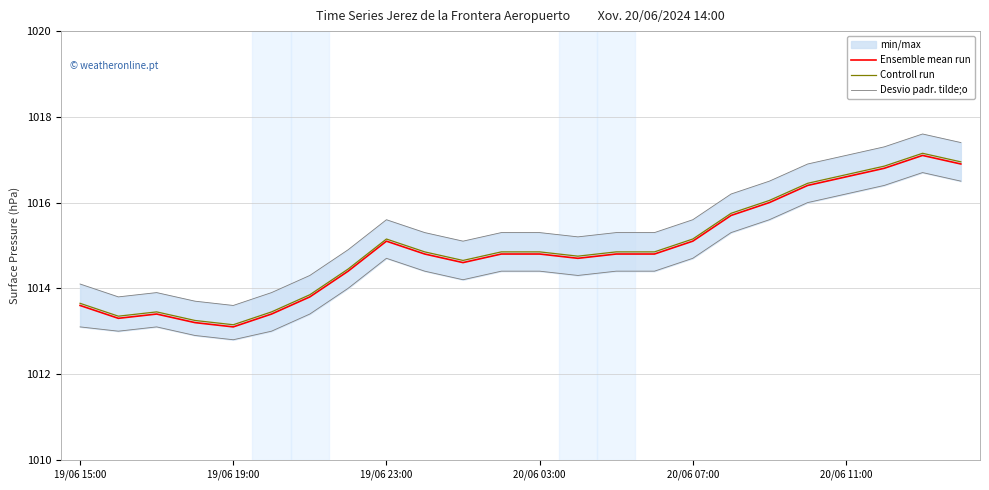

In Ensemble mean run, how many points are lower than both neighbors (excluding endpoints)?

4